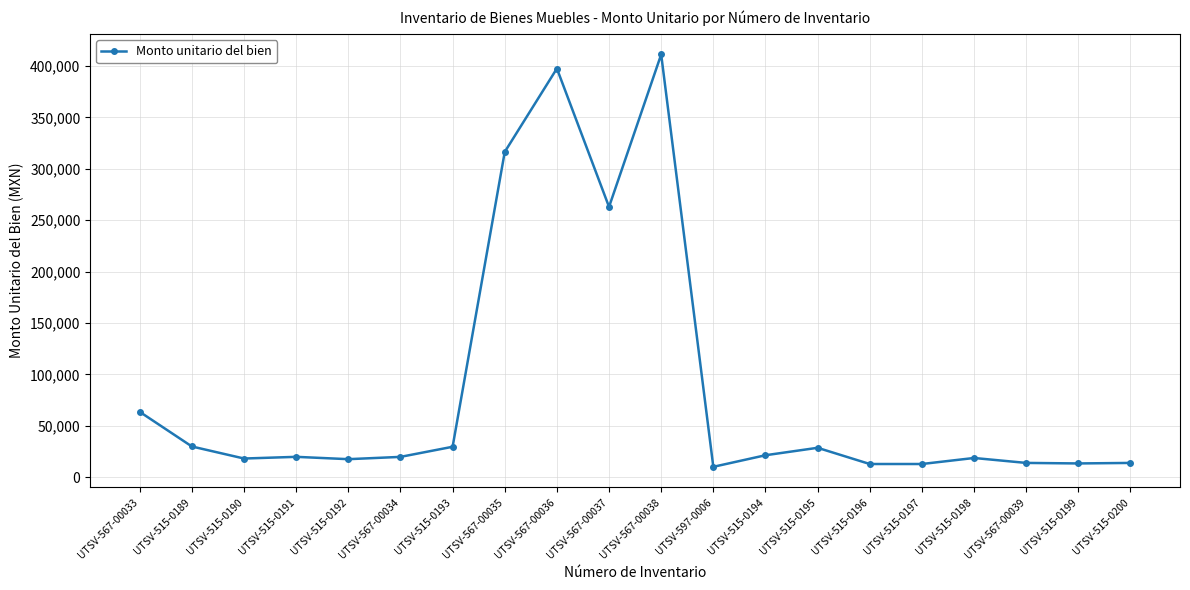

What is the ratio of the value at UTSV-567-00034 to the value at UTSV-515-0197?

1.5